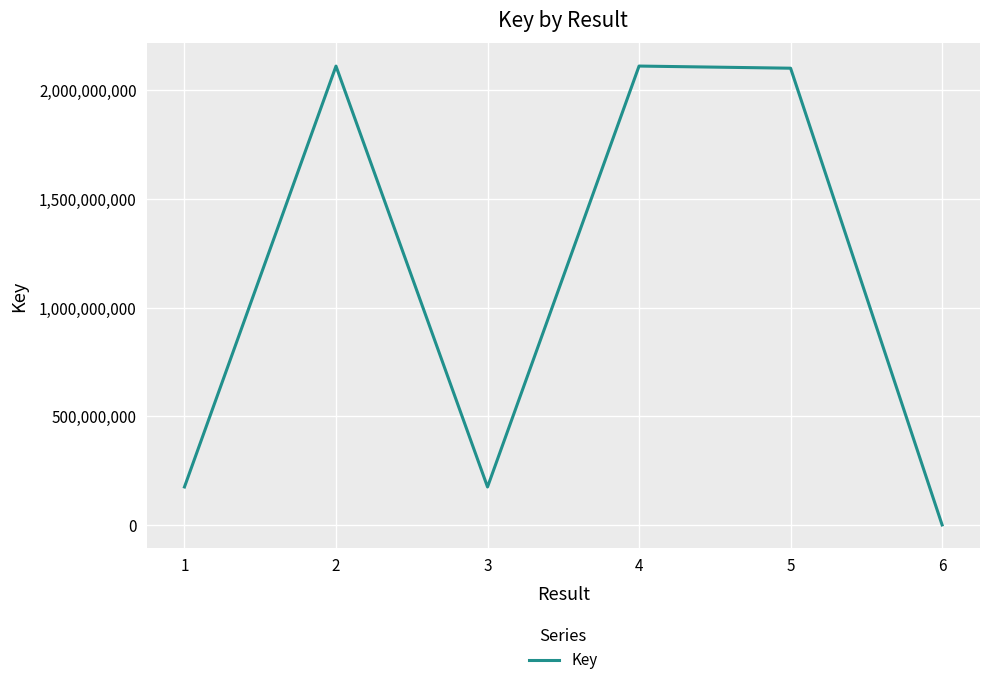

Where does the data first go above 2102175406?

2